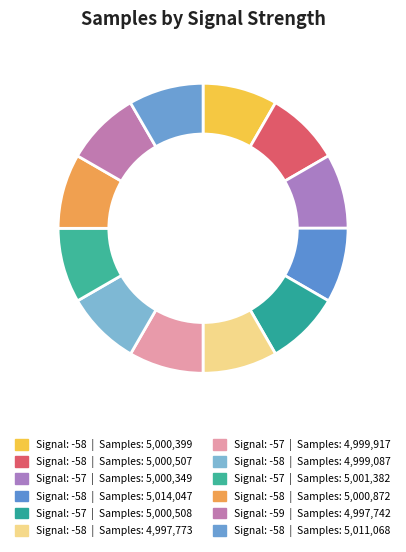

Which category has the biggest portion of the pie?

-58